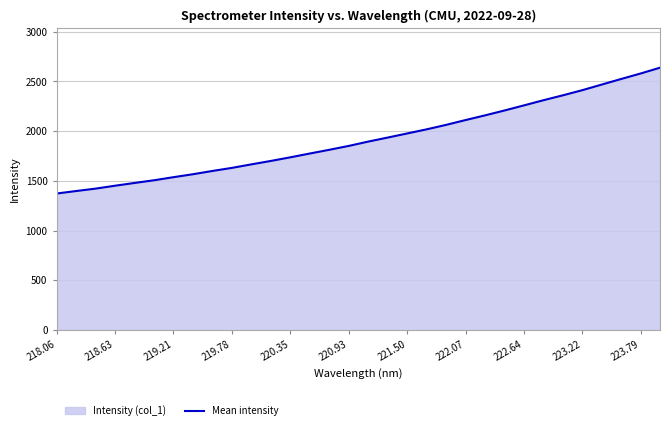

Reading right to left, transcribe all the data shown in this chart.

2638.4	2579.9	2524.8	2468.6	2412.1	2360.4	2311.1	2259.2	2208.0	2158.8	2111.8	2063.3	2018.4	1977.0	1935.8	1895.3	1851.8	1812.8	1775.3	1737.2	1700.7	1666.3	1630.8	1600.0	1567.0	1537.4	1506.3	1479.2	1451.5	1422.3	1398.1	1373.0